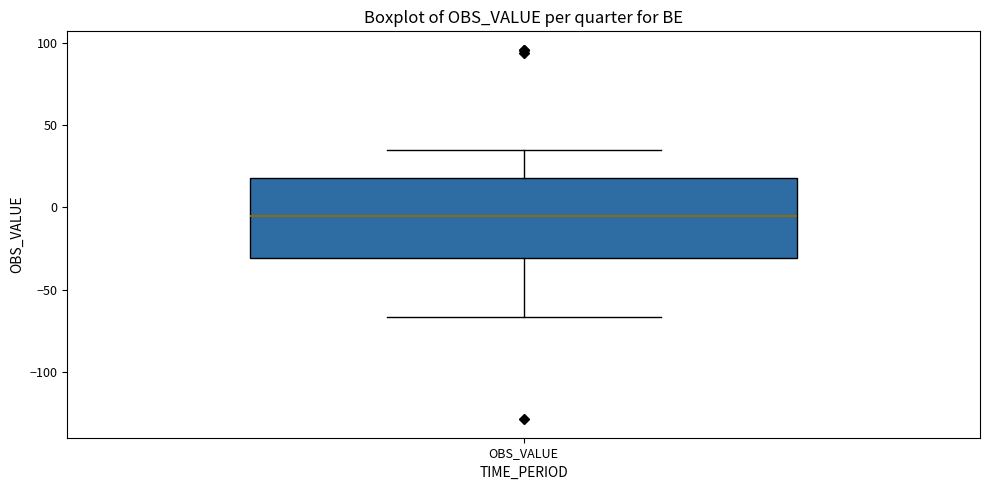

Read this box plot against the y-axis: the position of the median line, the range covered by the box, and the ends of both whiskers. The values are not printed on the chart, so give them approximately, as read against the axis.

median -5, box -30 to 20, whiskers -65 to 35